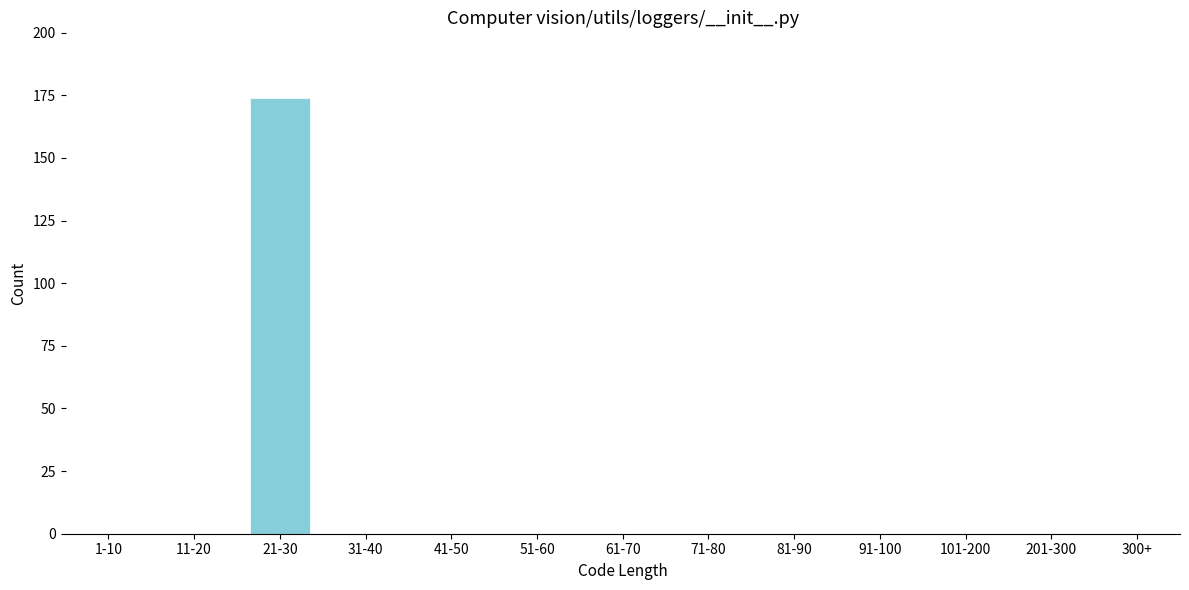

Reading left to right, list all the values displayed in this chart.

1-10=0	11-20=0	21-30=174	31-40=0	41-50=0	51-60=0	61-70=0	71-80=0	81-90=0	91-100=0	101-200=0	201-300=0	300+=0